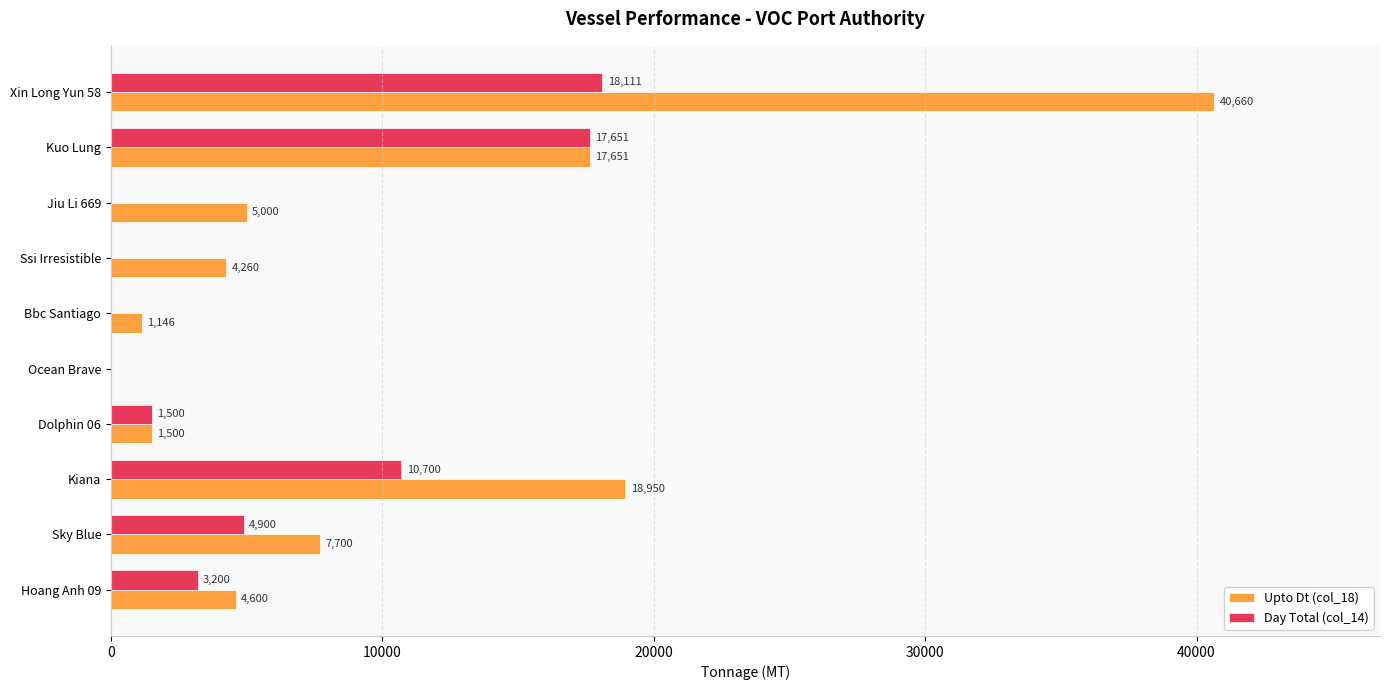

What is the greatest value displayed?

40660